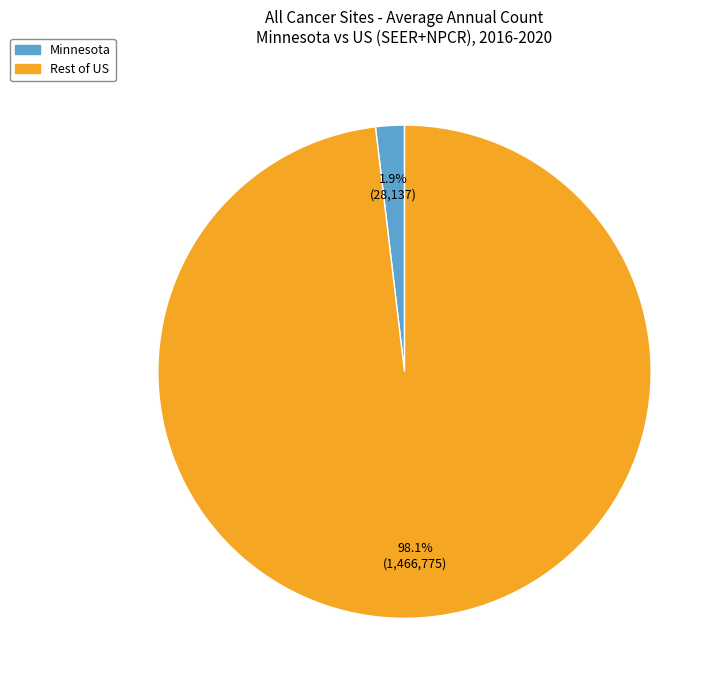

What percentage do Rest of US and Minnesota together represent?

100.0%